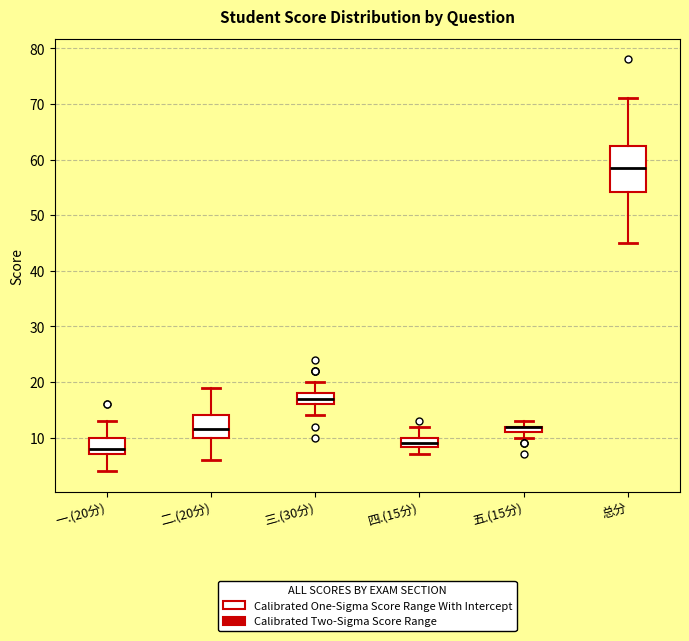

Where does the median line of the box for 一.(20分) sit on the y-axis? The values are not printed on the chart, so give them approximately, as read against the axis.

8